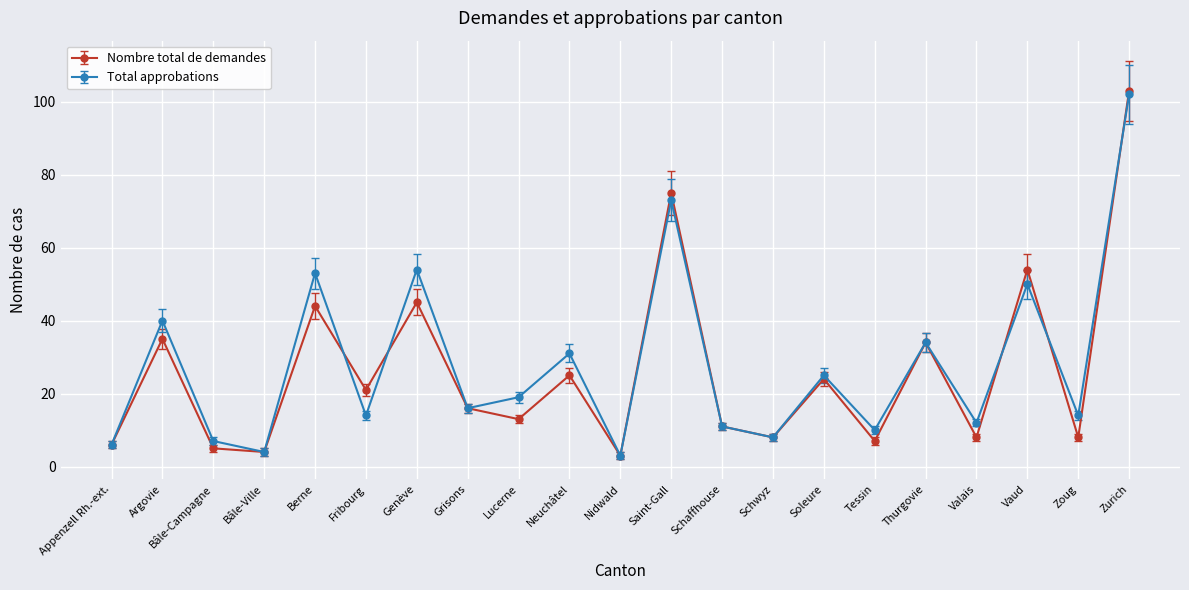

Reading left to right, transcribe all the data shown in this chart.

Nombre total de demandes: Appenzell Rh.-ext.=6	Argovie=35	Bâle-Campagne=5	Bâle-Ville=4	Berne=44	Fribourg=21	Genève=45	Grisons=16	Lucerne=13	Neuchâtel=25	Nidwald=3	Saint-Gall=75	Schaffhouse=11	Schwyz=8	Soleure=24	Tessin=7	Thurgovie=34	Valais=8	Vaud=54	Zoug=8	Zurich=103
Total approbations: Appenzell Rh.-ext.=6	Argovie=40	Bâle-Campagne=7	Bâle-Ville=4	Berne=53	Fribourg=14	Genève=54	Grisons=16	Lucerne=19	Neuchâtel=31	Nidwald=3	Saint-Gall=73	Schaffhouse=11	Schwyz=8	Soleure=25	Tessin=10	Thurgovie=34	Valais=12	Vaud=50	Zoug=14	Zurich=102